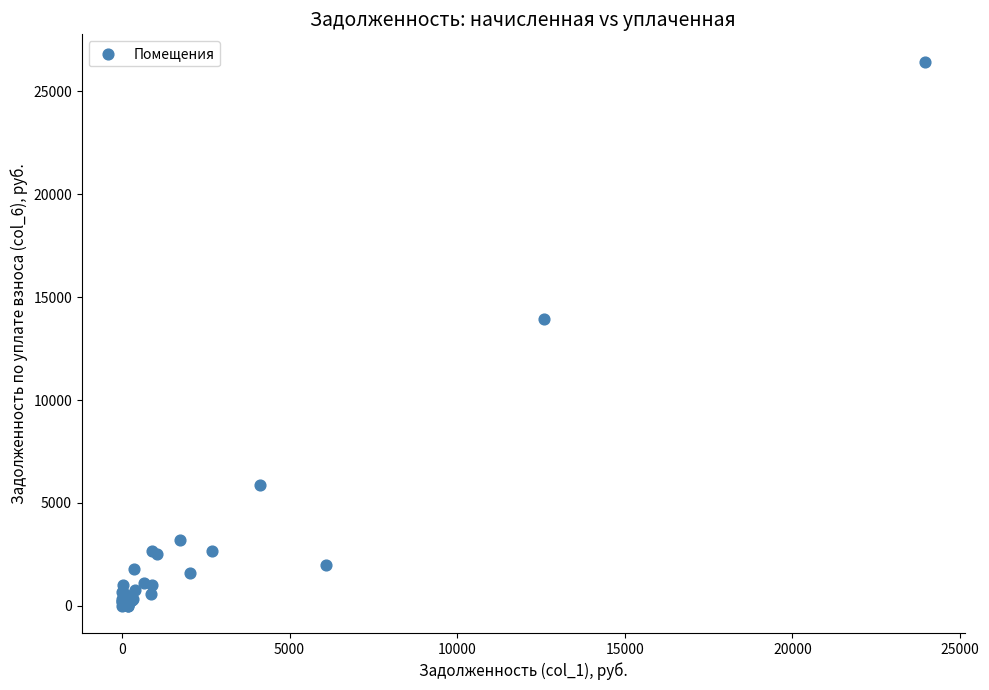

What Y value in the scatter plot is closest to 13226?

13923.8